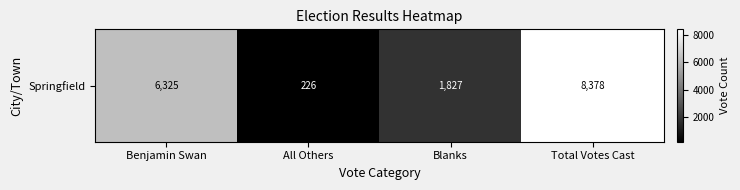

Which has a higher value, All Others or Benjamin Swan?

Benjamin Swan